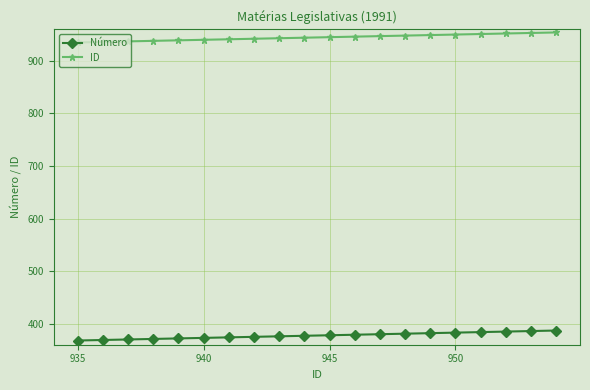

Rank the series by their maximum value, from lowest to highest.

Número, ID